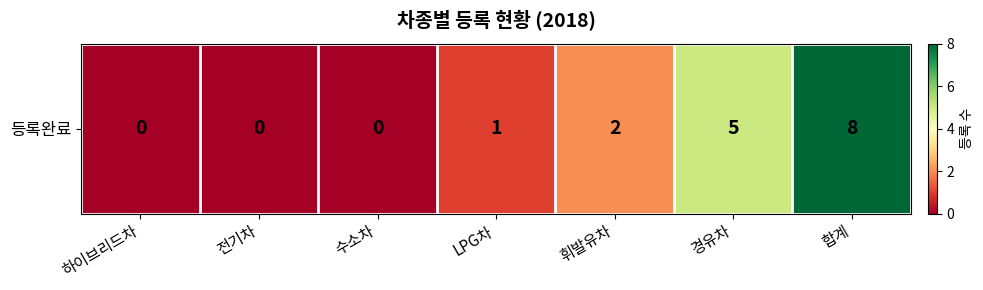

What is the average value?

2